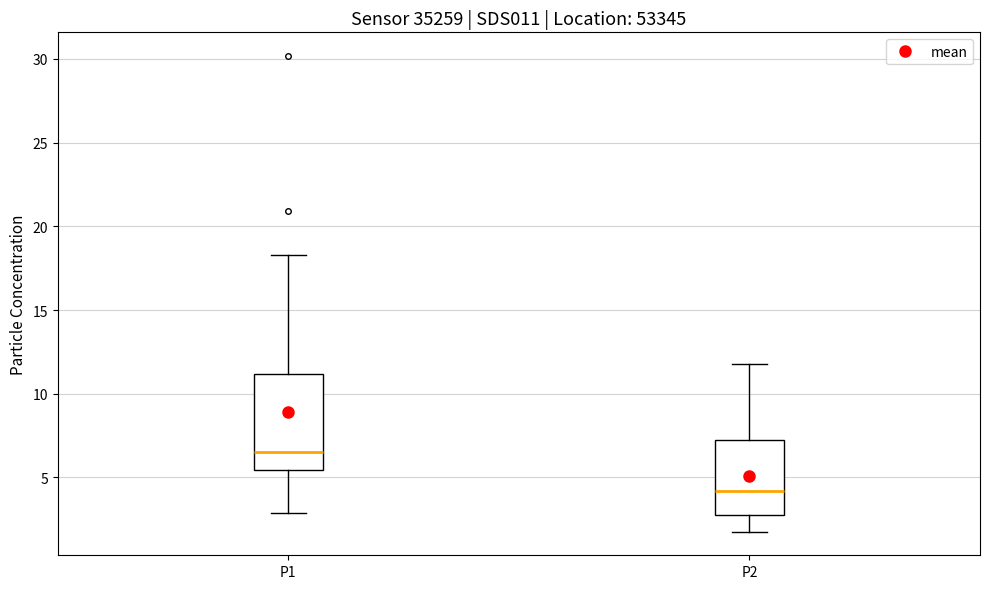

Which box's median line is the highest?

P1